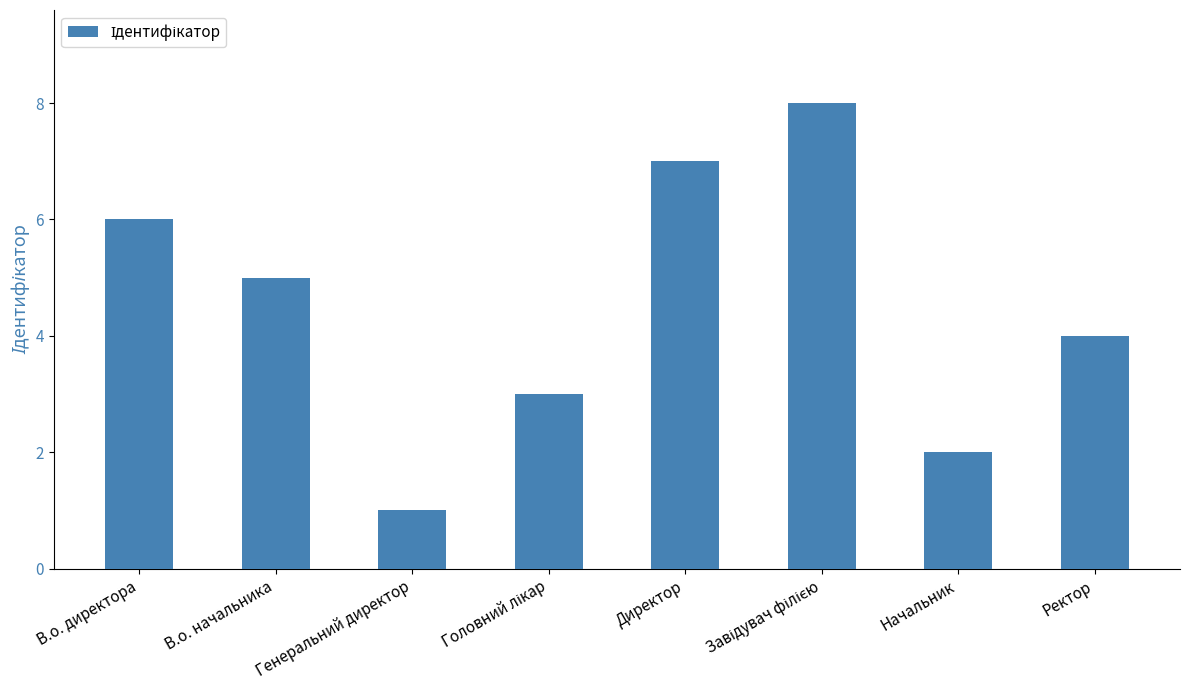

What is the maximum value shown in the chart?

8